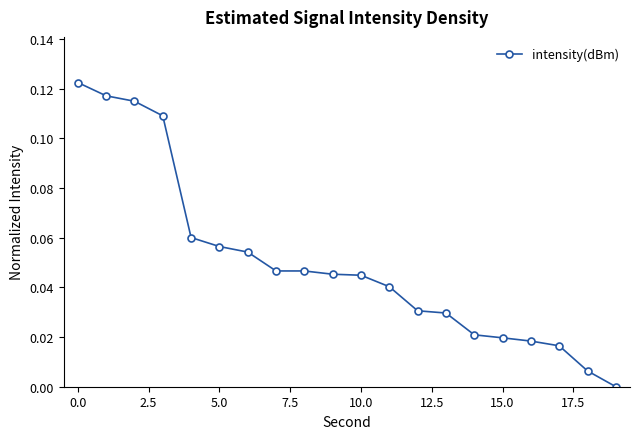

What is the sum of all values?

1.0